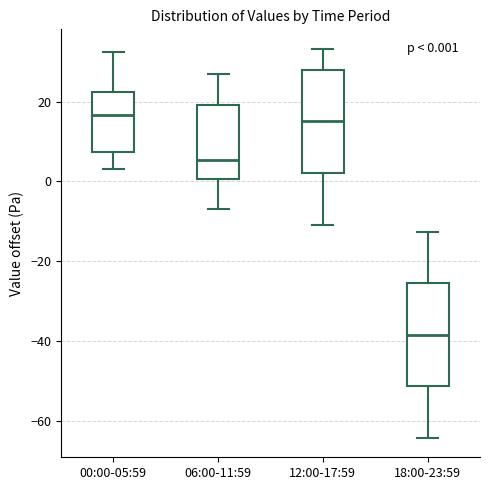

Which box's median line is the lowest?

18:00-23:59